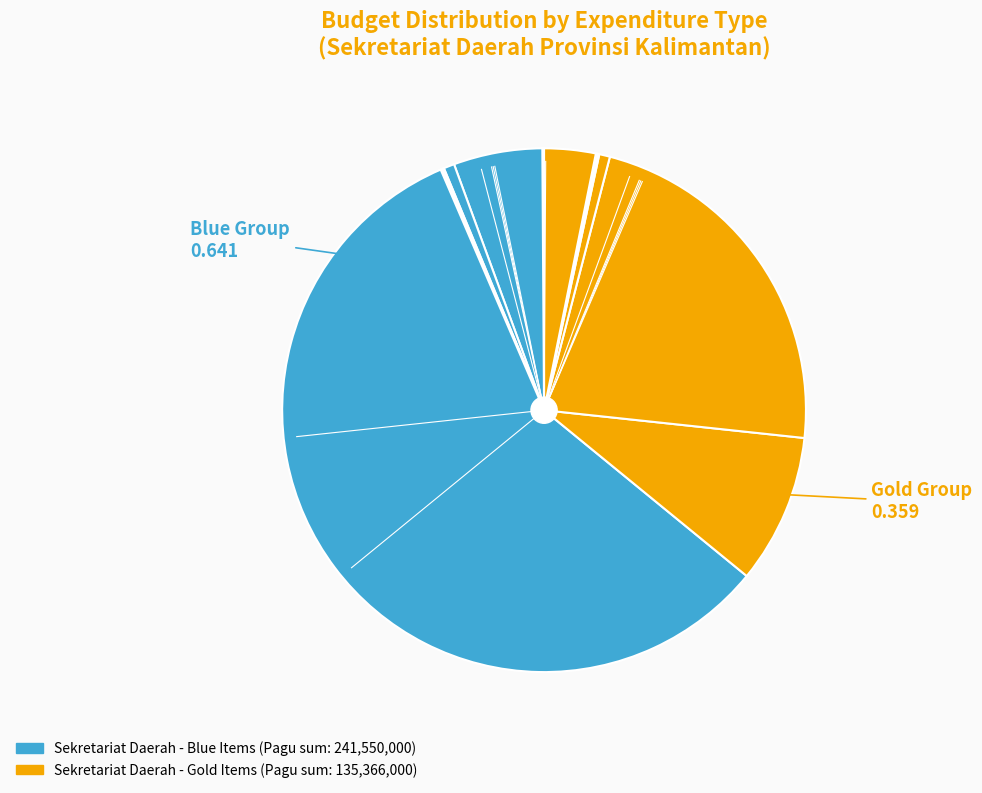

How many slices are in this pie chart?

12